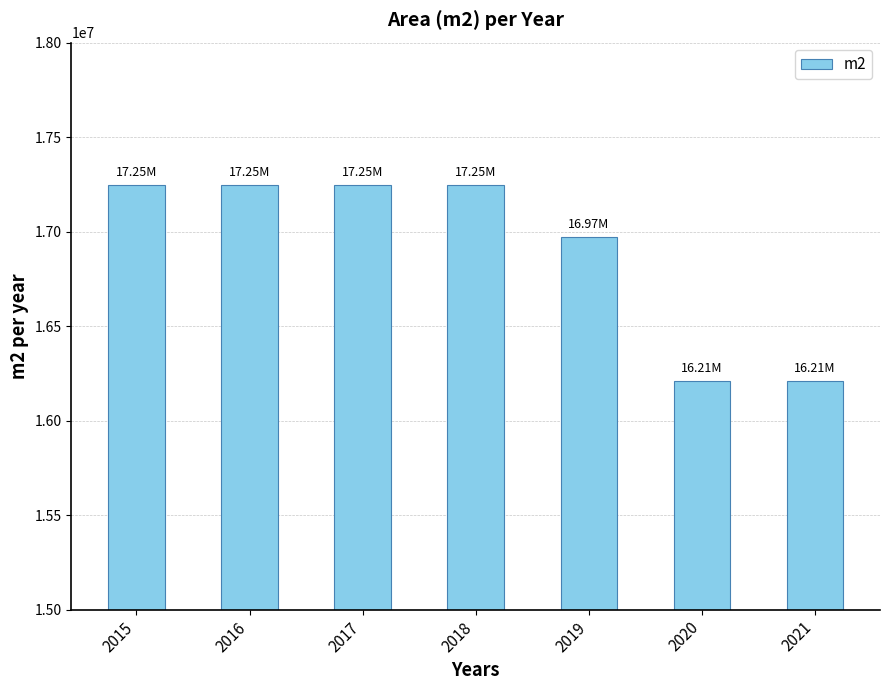

What is the ratio of the value at 2016 to the value at 2021?

1.1